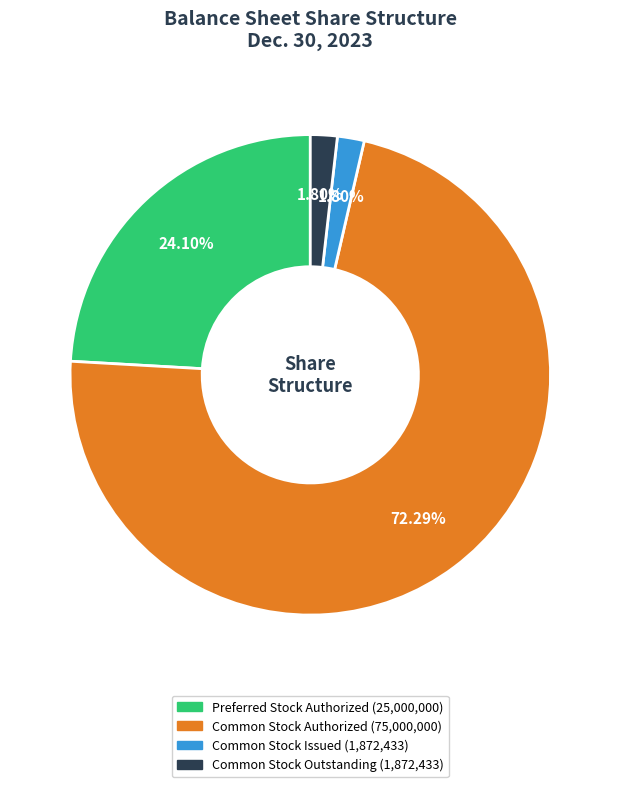

Is there a majority slice in this chart?

Yes